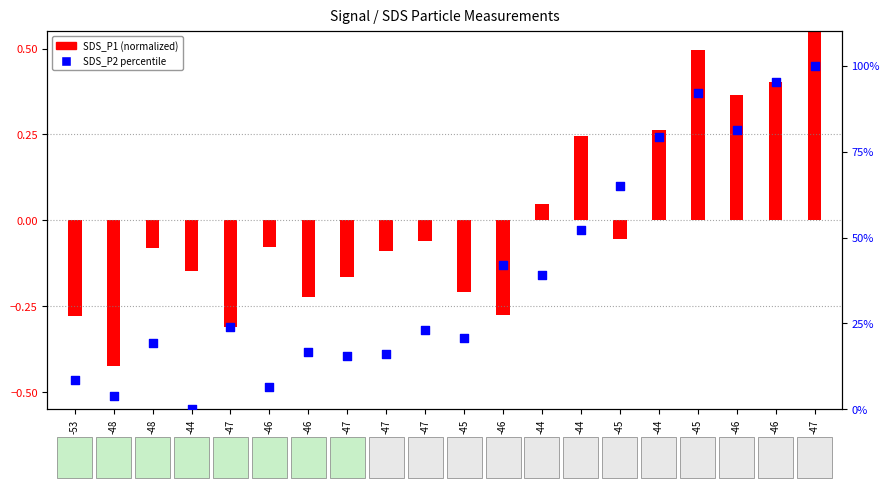

What is the change in value from -47 to -45?

+68.8